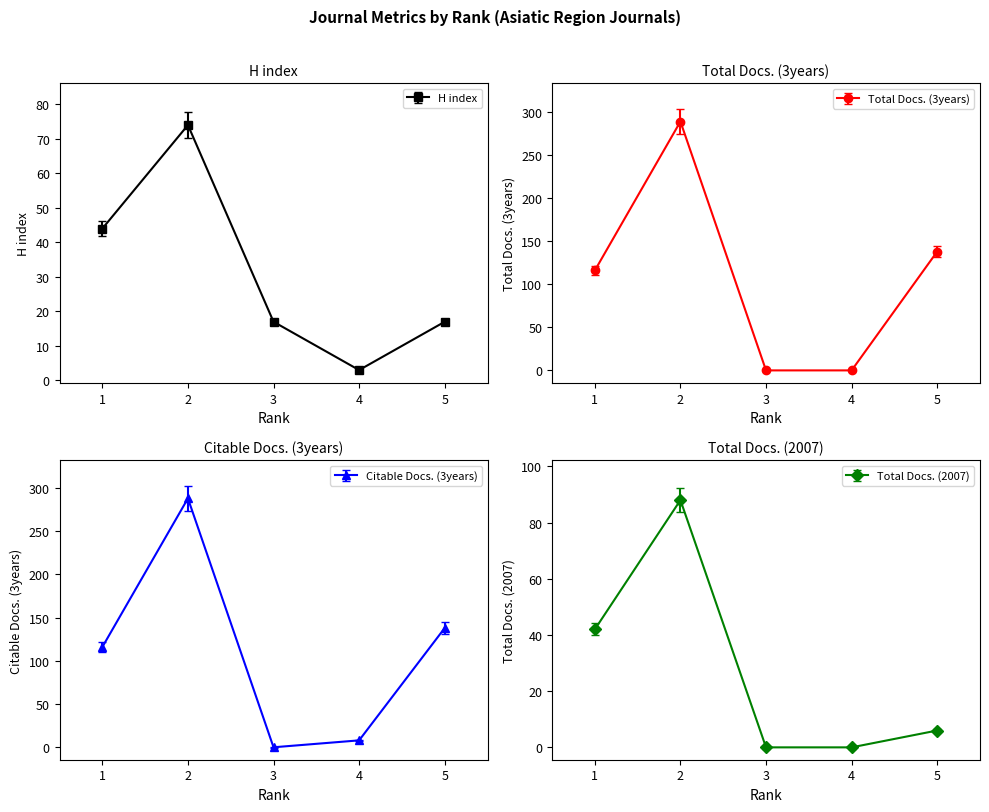

How many lines are shown in the chart?

4